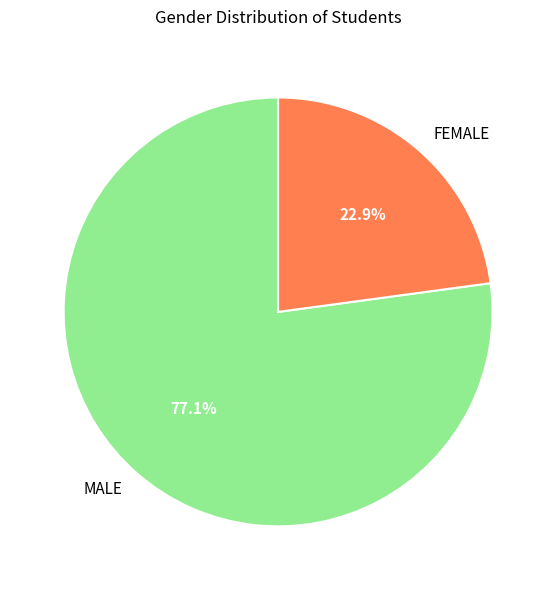

What is the majority slice?

MALE